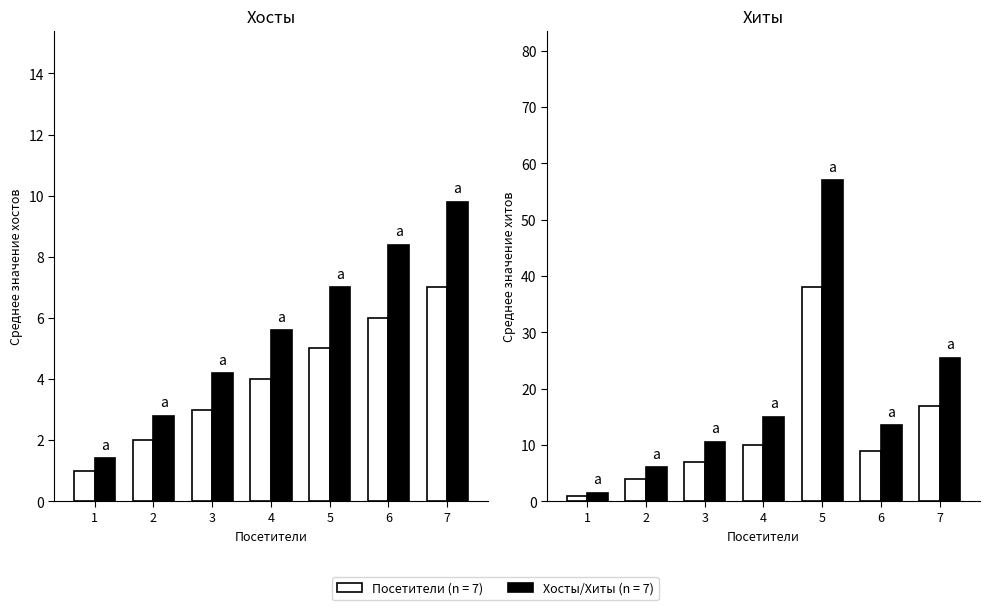

Where is Хиты nearest to the value 19?

7